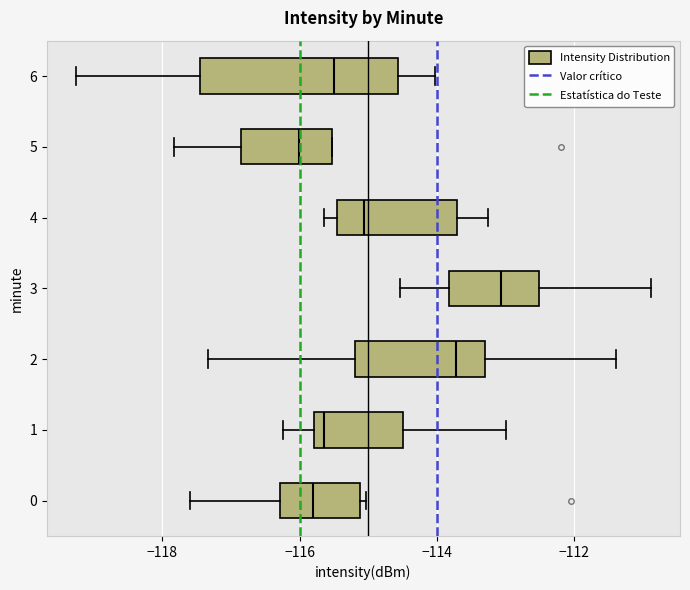

Which box is the widest, from its left edge to its right edge?

6